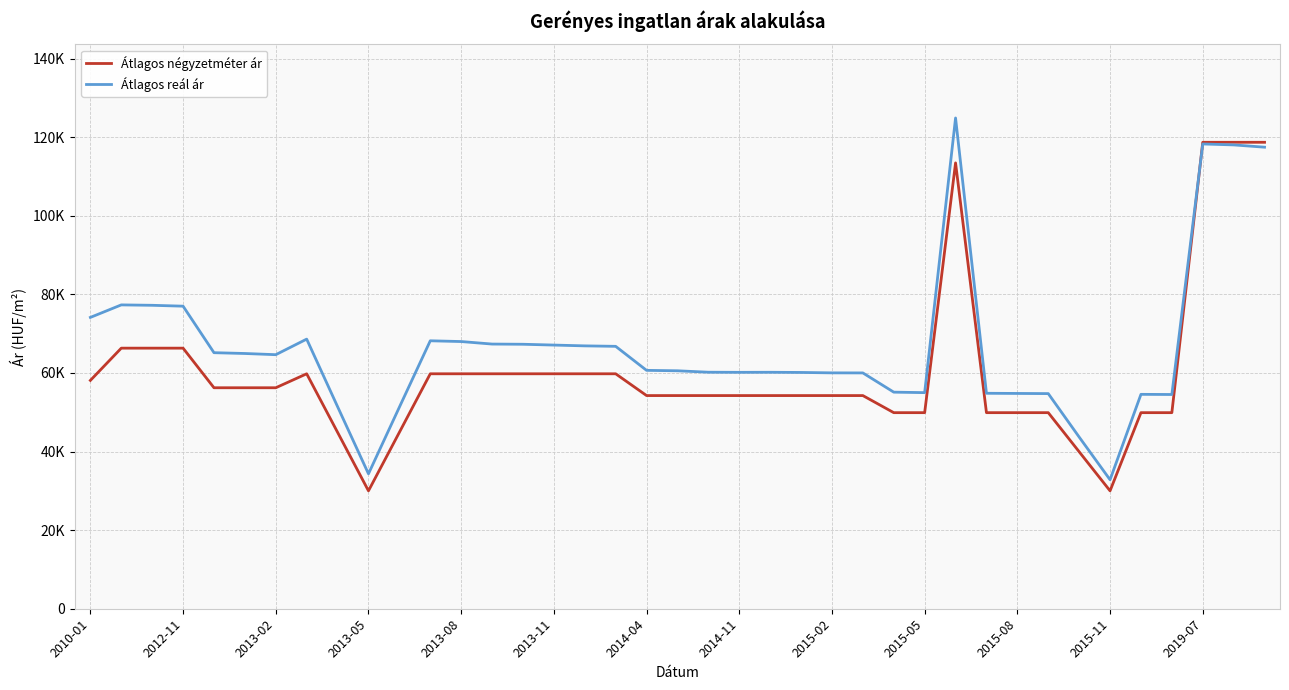

At how many categories does at least one series exceed 48637?

36